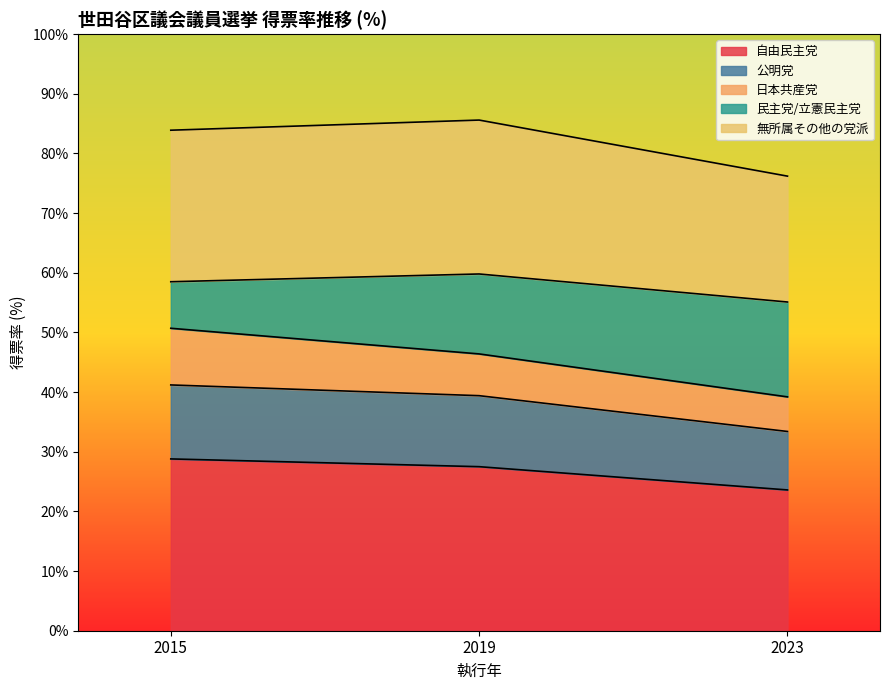

Does the chart have visible grid lines?

No